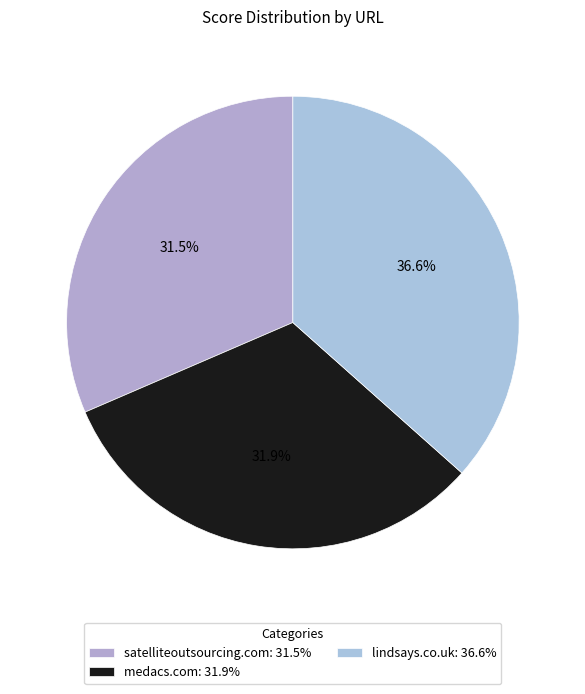

To the nearest percent, what is the average slice percentage?

33%